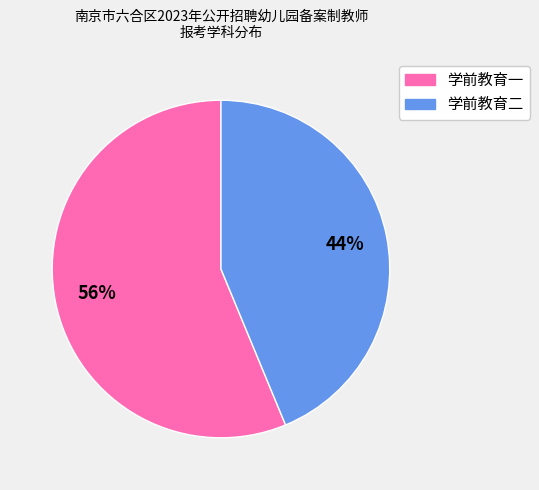

The 学前教育一 slice represents 70% of the pie. True or false?

False